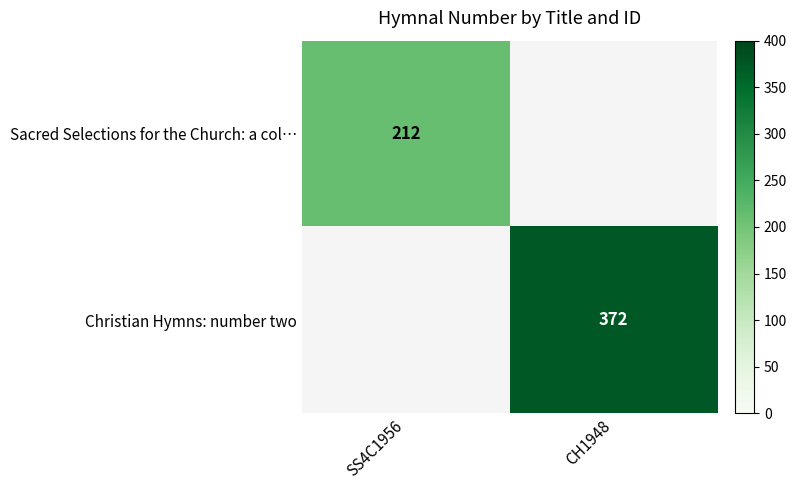

Between SS4C1956 and CH1948, which is larger?

CH1948